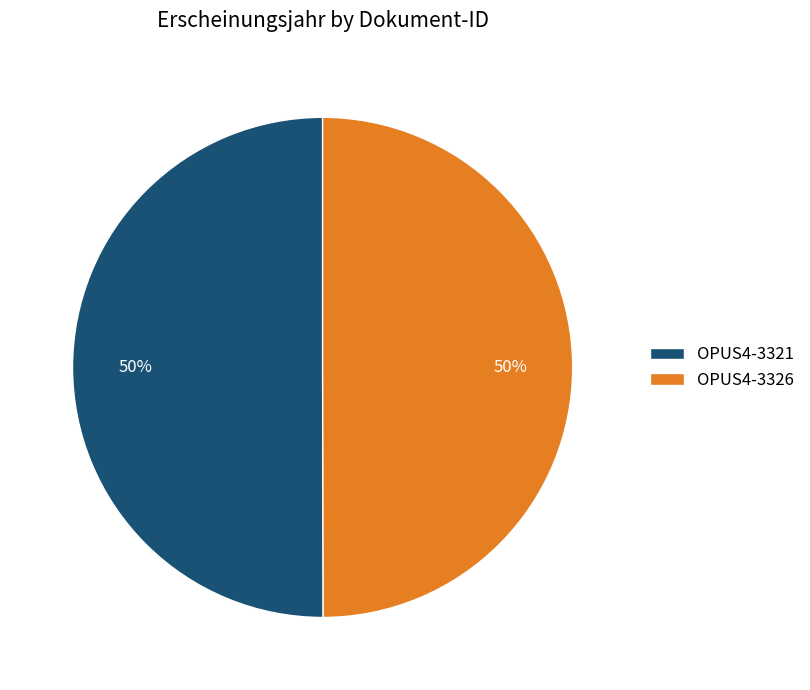

To the nearest percent, what portion does OPUS4-3321 represent?

50%